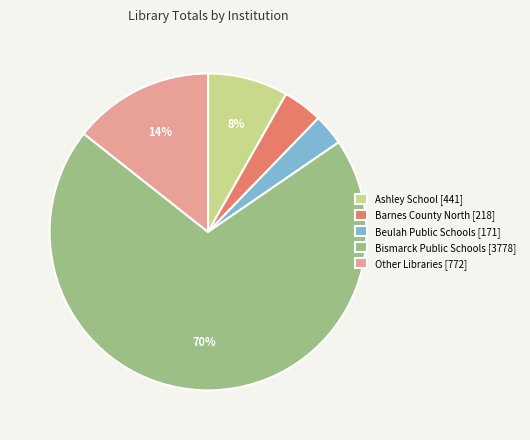

How many segments does this pie chart have?

5